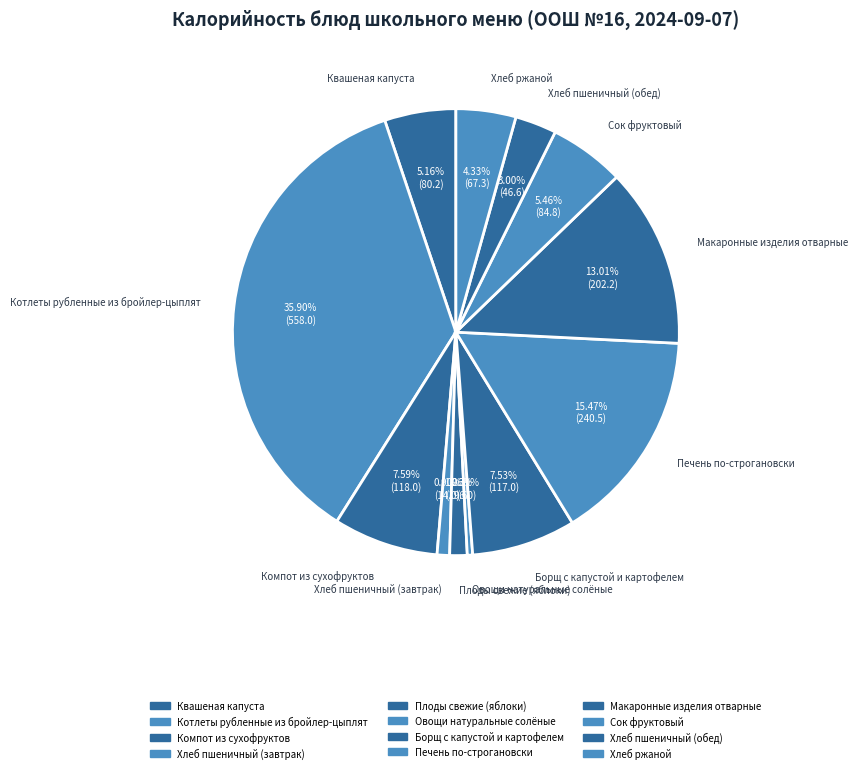

How many slices are in this pie chart?

12